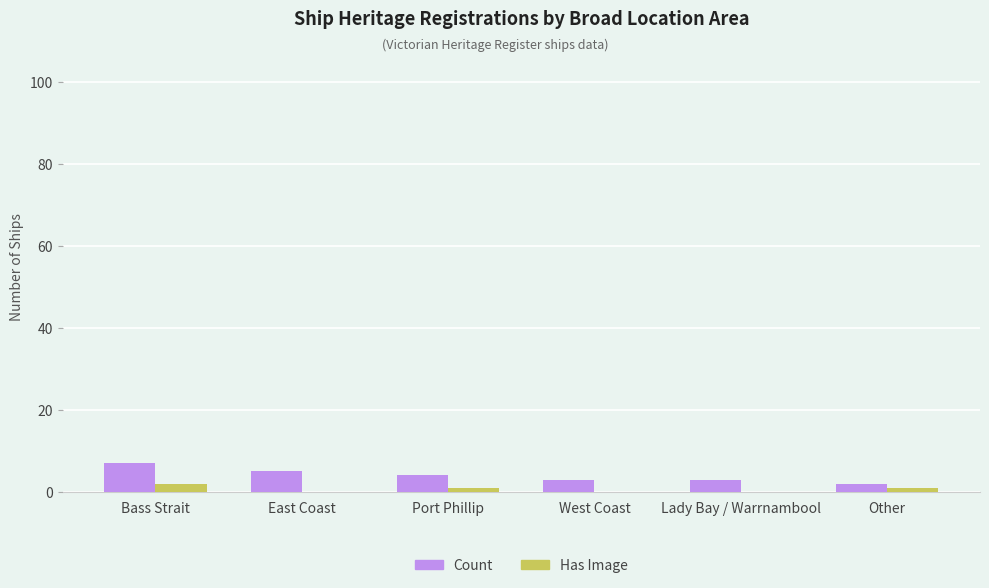

True or false: Has Image has a value of 0 at Lady Bay / Warrnambool.

True